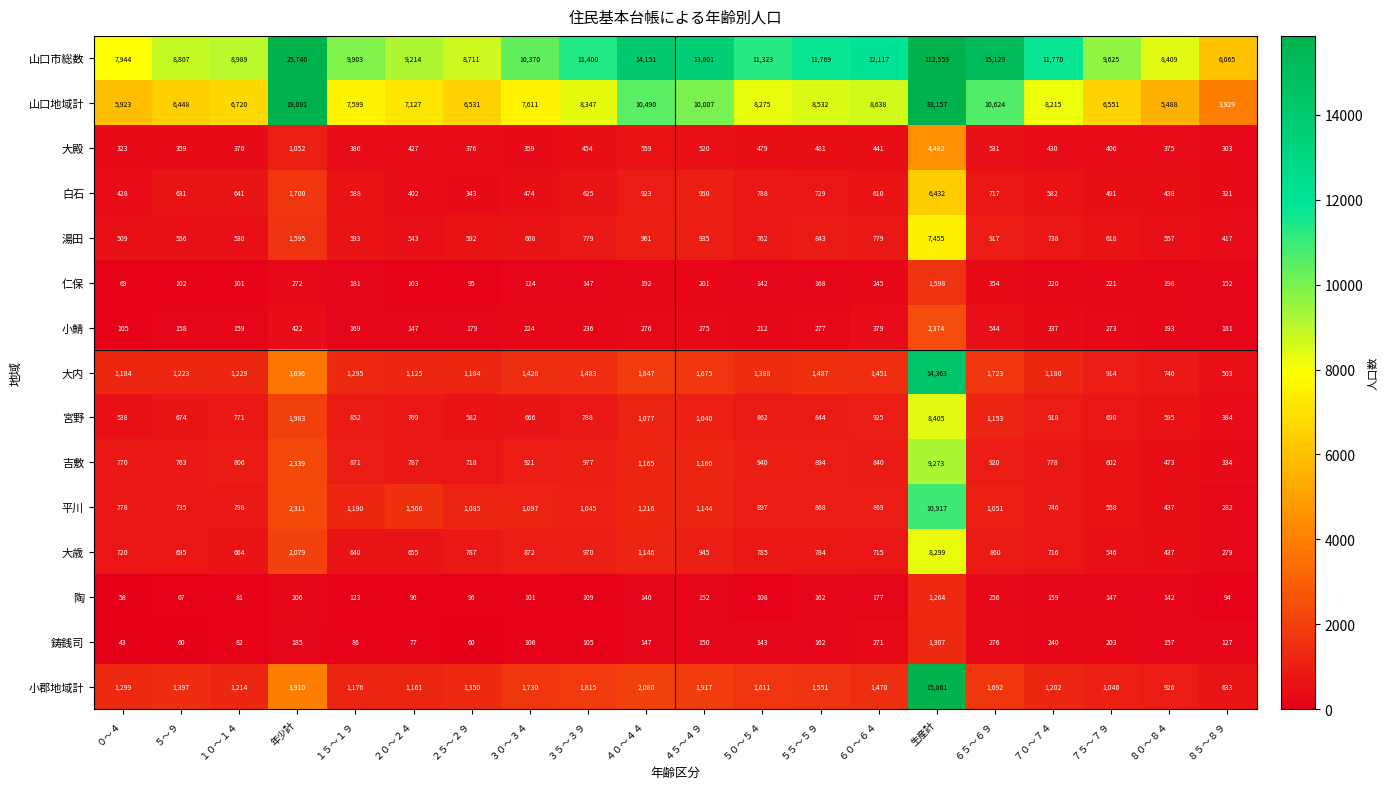

What is the maximum value shown in the chart?

112559